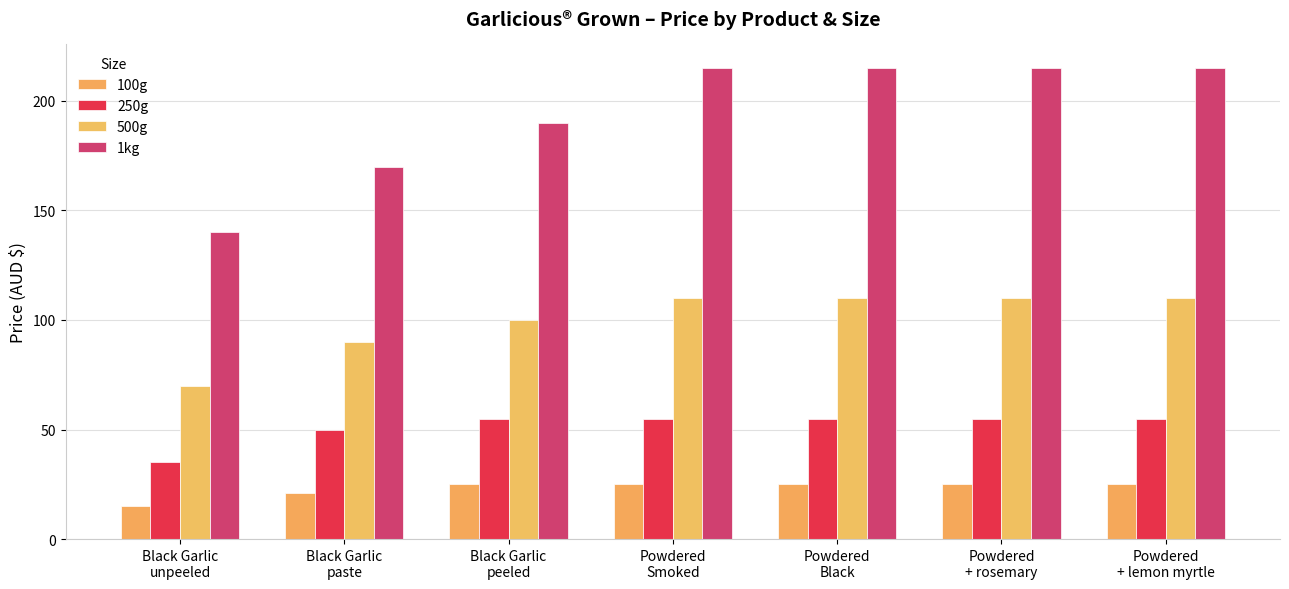

Which series has the largest range (max minus min)?

1kg